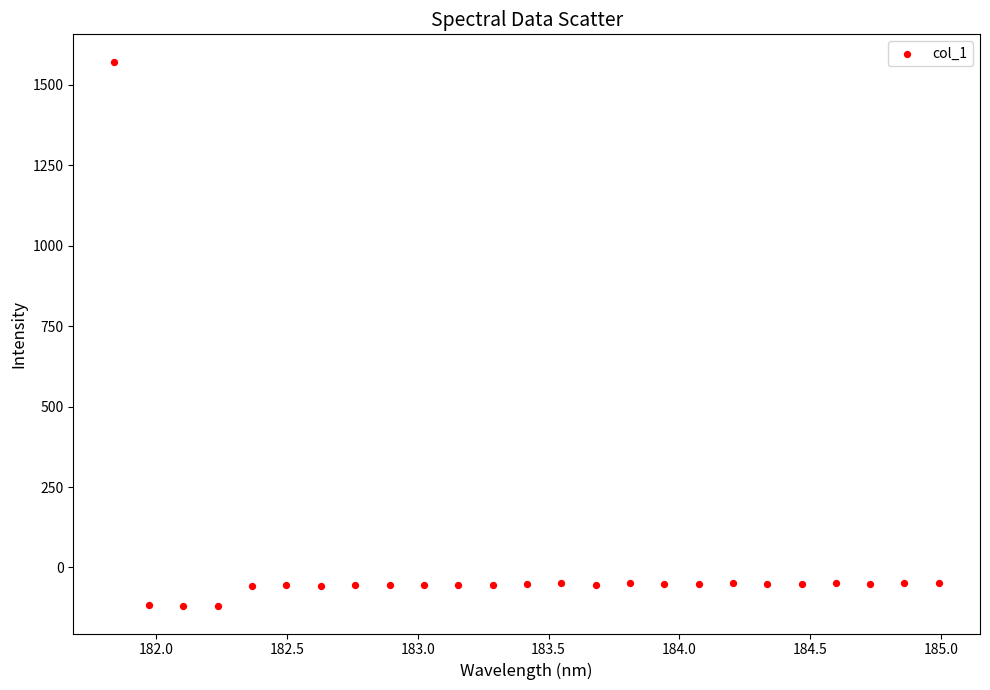

What is the range of Y values (max minus min)?

1692.6